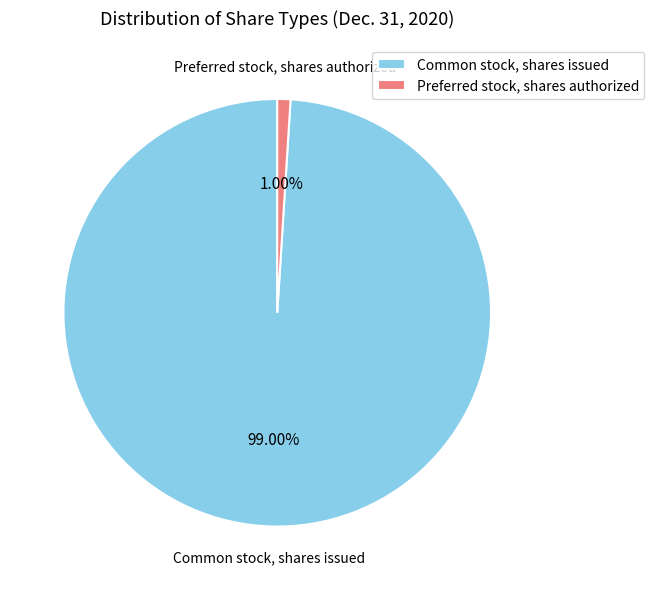

Does Common stock, shares issued represent more than half of the total?

Yes